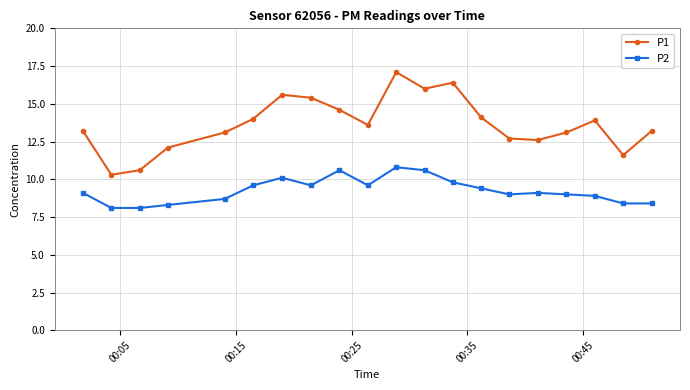

True or false: P2 and P1 intersect in this chart.

False